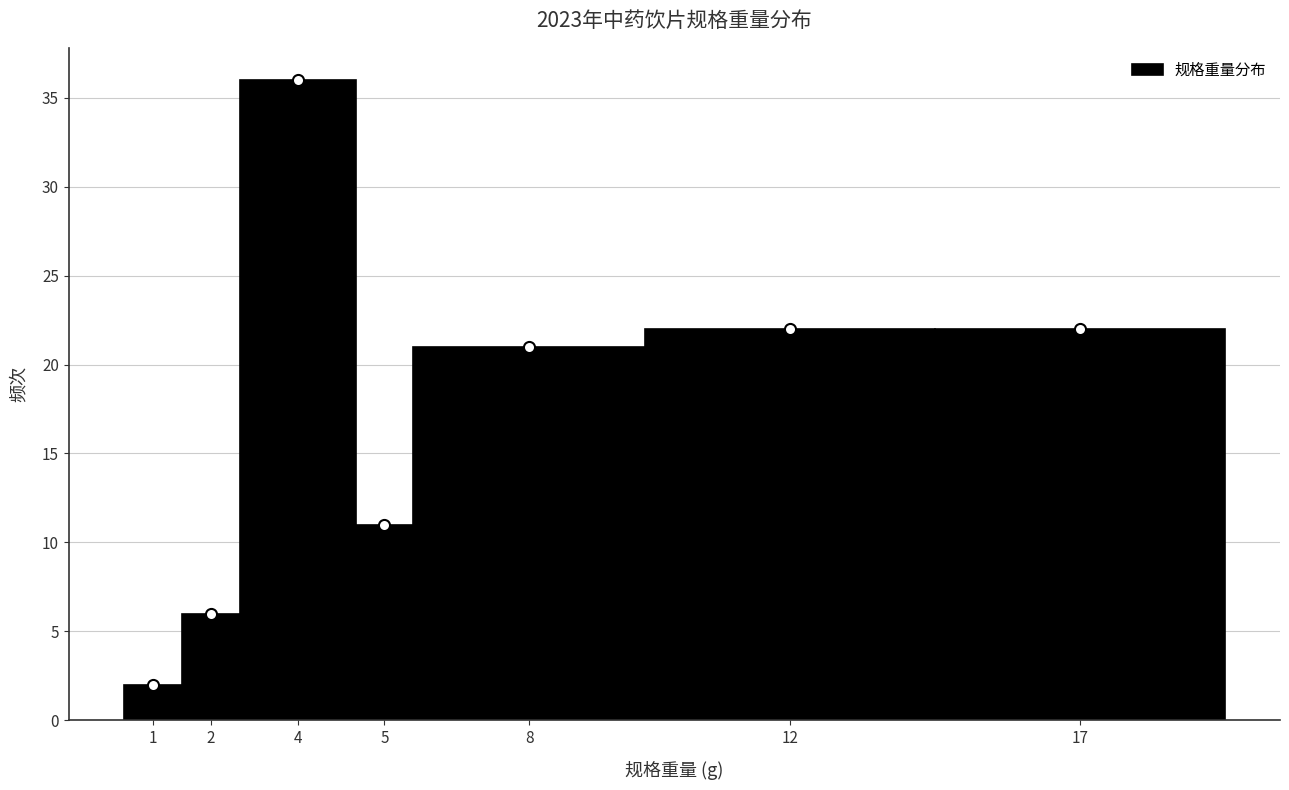

Reading right to left, what are all the values shown in this chart?

17=22	12=22	8=21	5=11	4=36	2=6	1=2